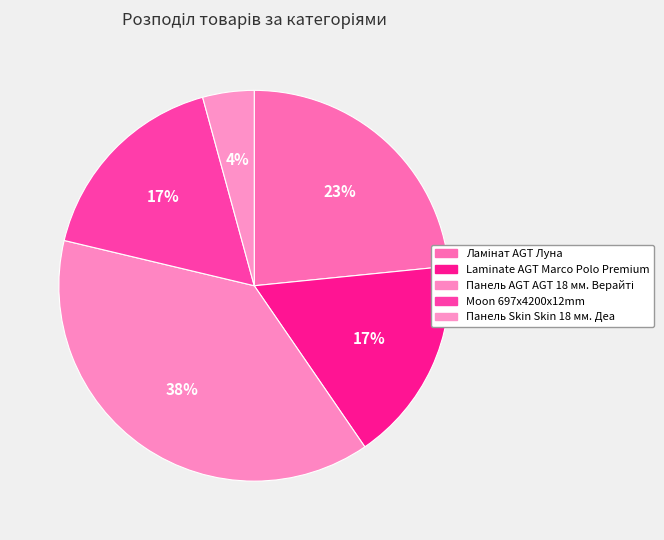

Rank the categories by value from lowest to highest.

Панель Skin Skin 18 мм. Деа, Laminate AGT Marco Polo Premium, Moon 697x4200x12mm, Ламінат AGT Луна, Панель AGT AGT 18 мм. Верайті